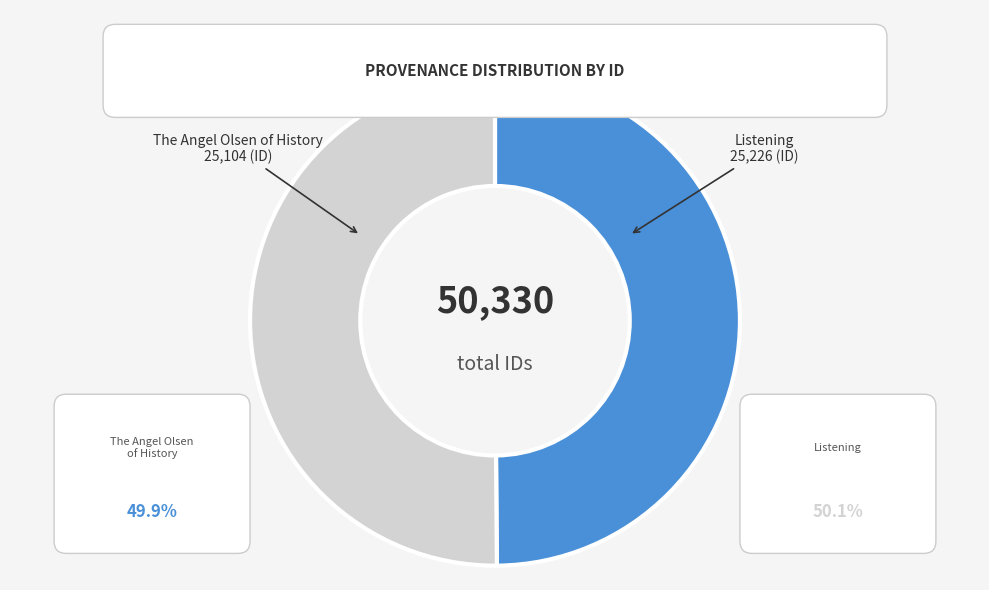

Rank the categories by value from lowest to highest.

The Angel Olsen of History, Listening